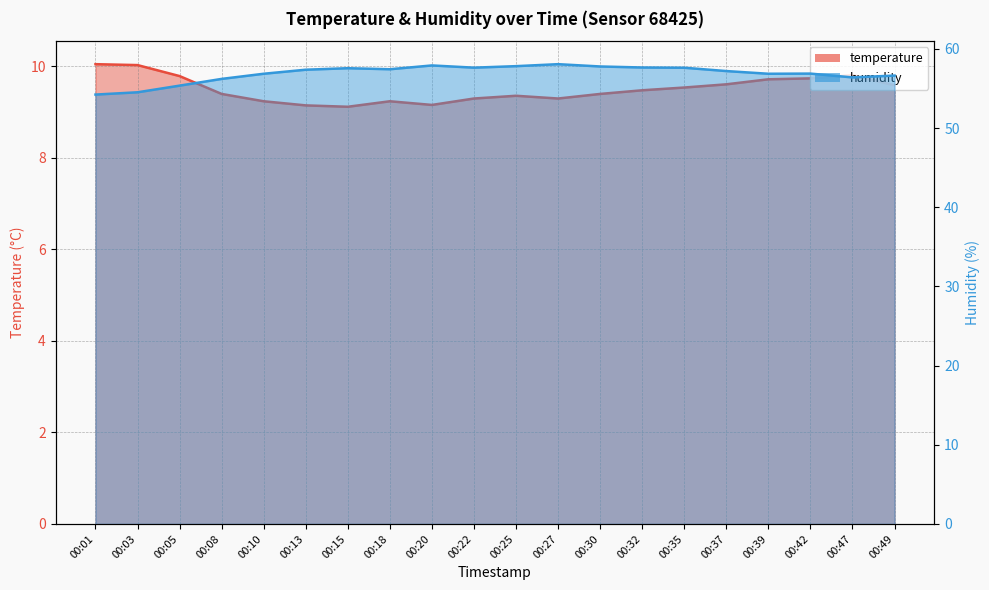

True or false: temperature and humidity intersect in this chart.

False